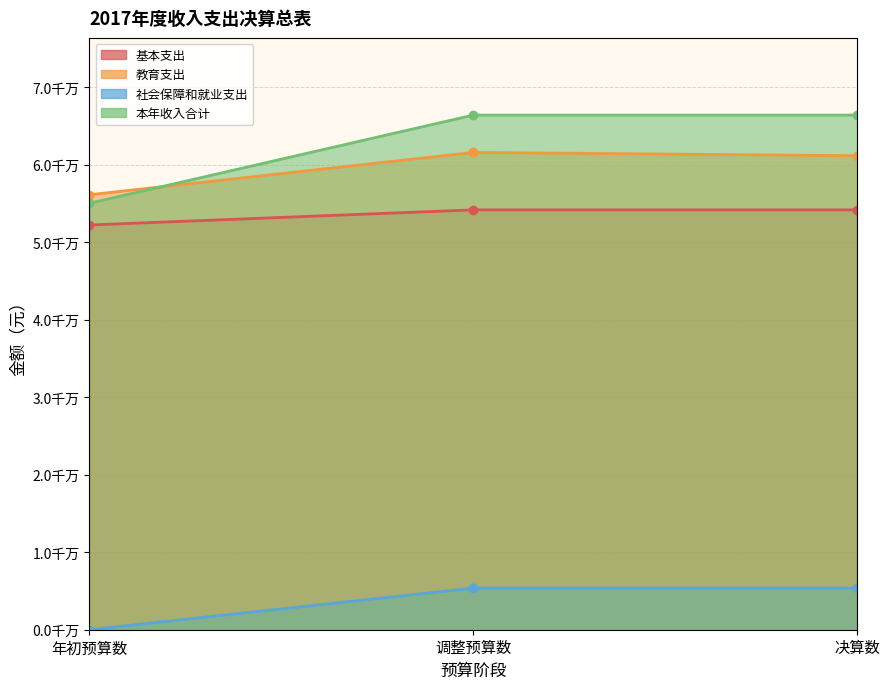

Where does the 本年收入合计 series first go above 66391375?

调整预算数